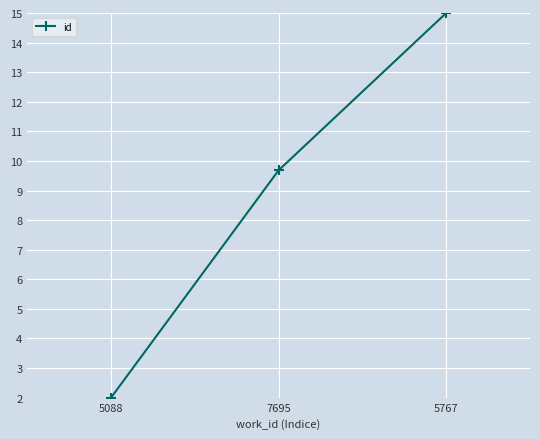

Reading left to right, list all the values displayed in this chart.

5088=2.0	7695=9.7	5767=15.0